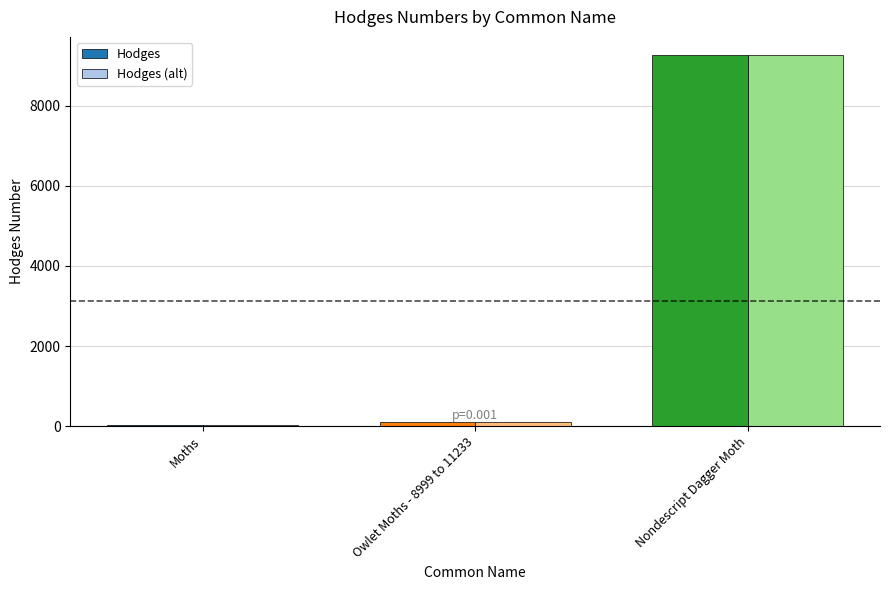

At which label is Hodges closest to 4640?

Owlet Moths - 8999 to 11233